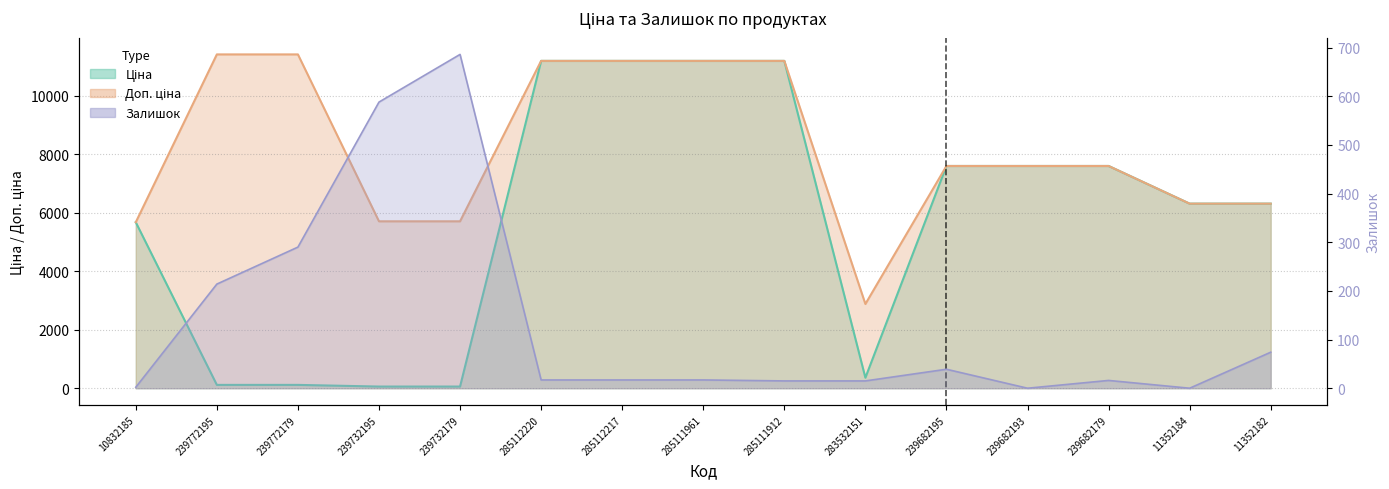

The value of Доп. ціна at 239732179 is 5705.0. True or false?

True